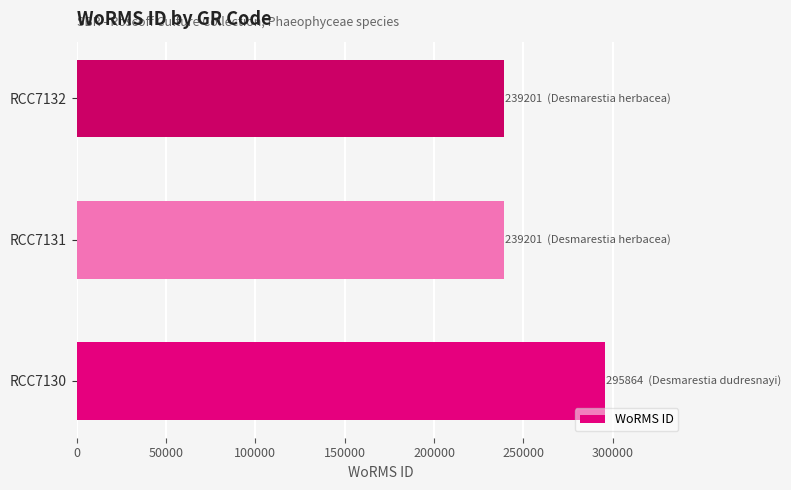

Is it true that the value at RCC7132 is 80702?

False